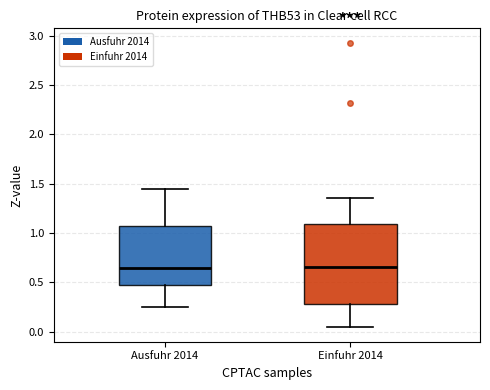

Comparing the boxes themselves (not the whiskers), which one is the tallest?

Einfuhr 2014